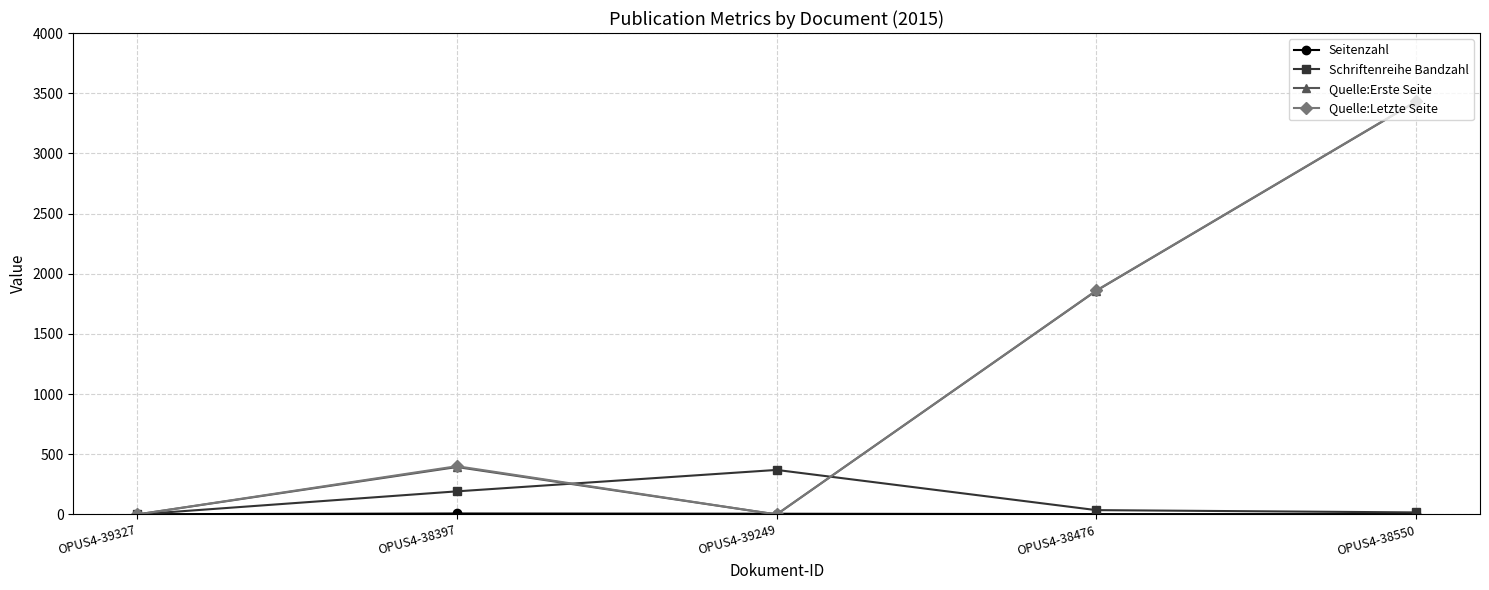

The Quelle:Erste Seite series shows 1859 at OPUS4-38476. True or false?

True